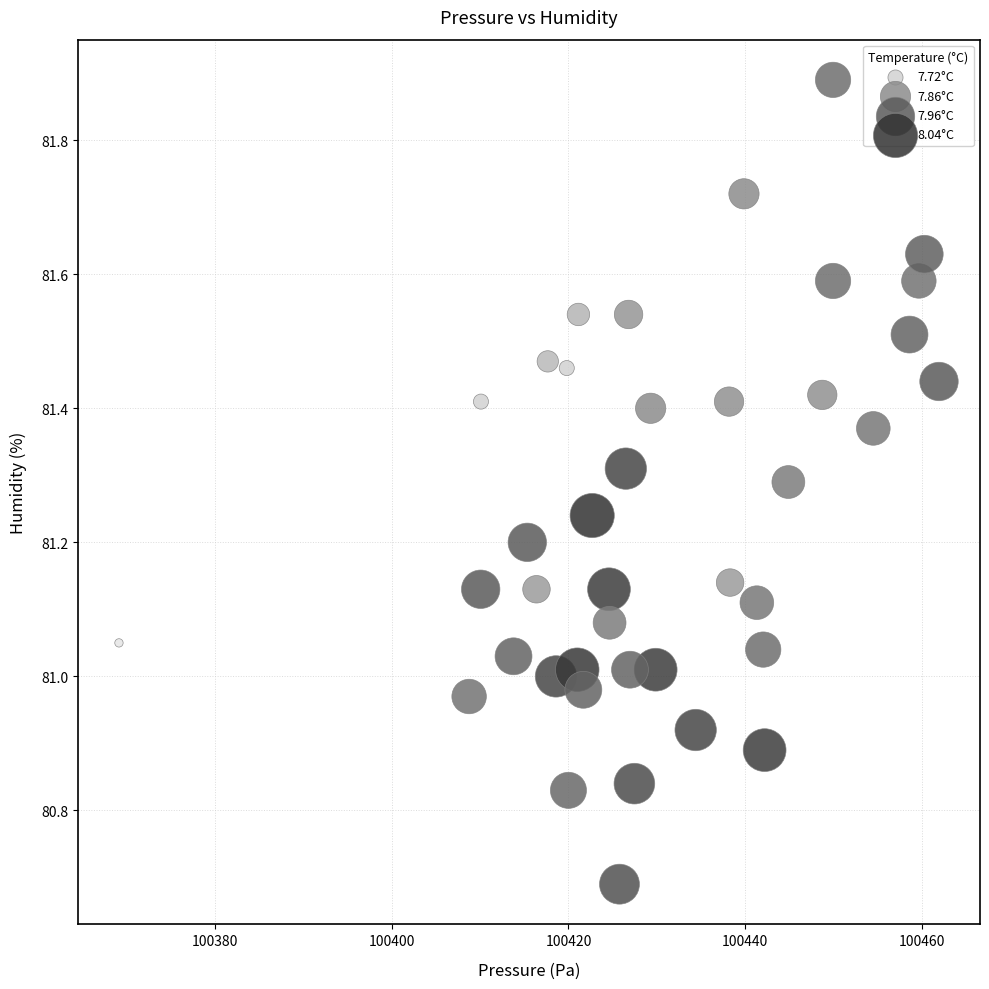

What is the range of X values (max minus min)?

92.9